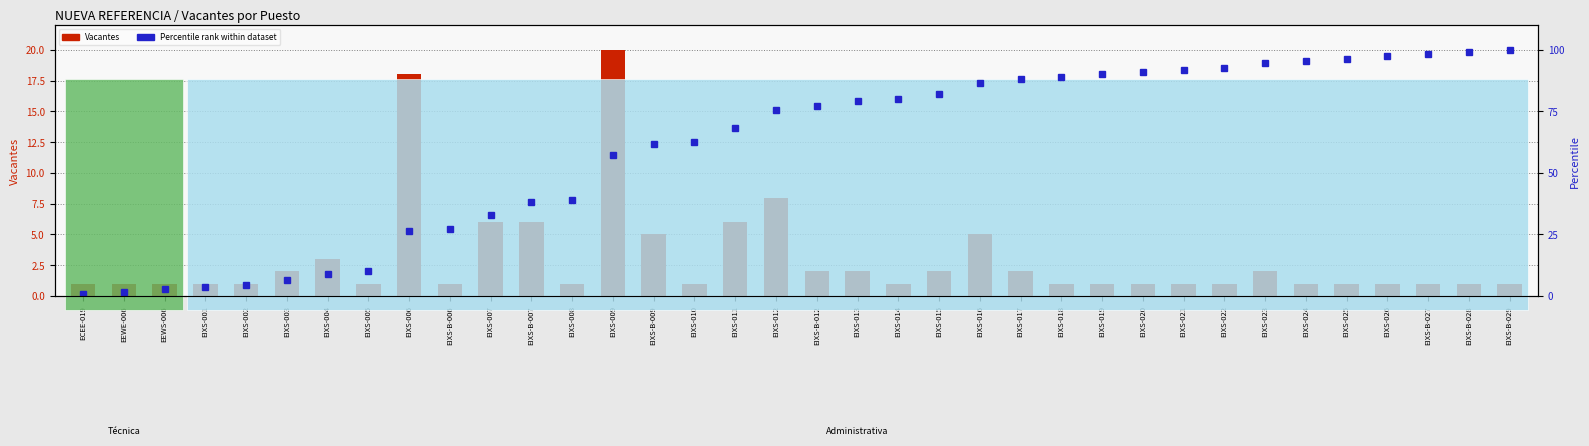

The Vacantes series shows 0.5 at EIXS-019. True or false?

False